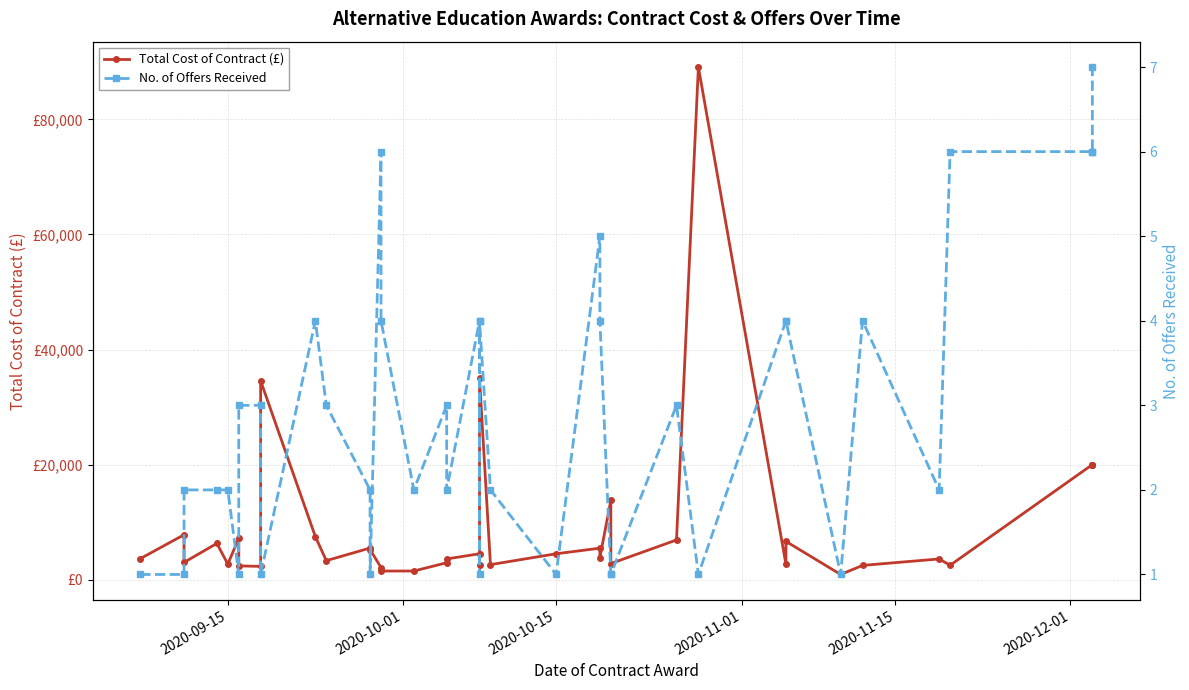

What is the value of the Total Cost of Contract (£) point at the 2nd from the left?

7800